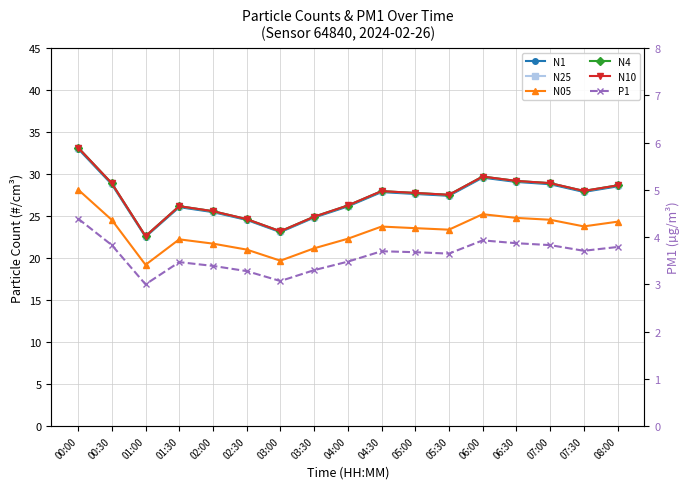

Which label corresponds to the smallest value in the chart?

01:00